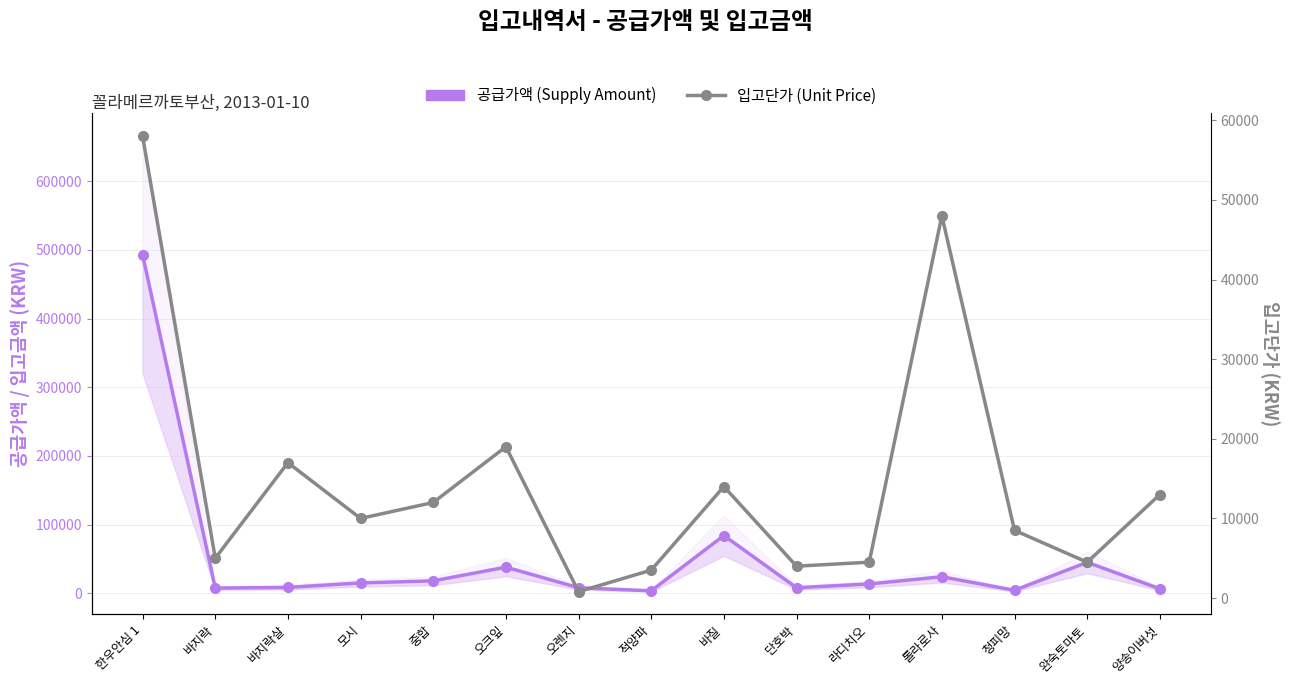

What is the spread (max minus min) of values at 단호박?

4000